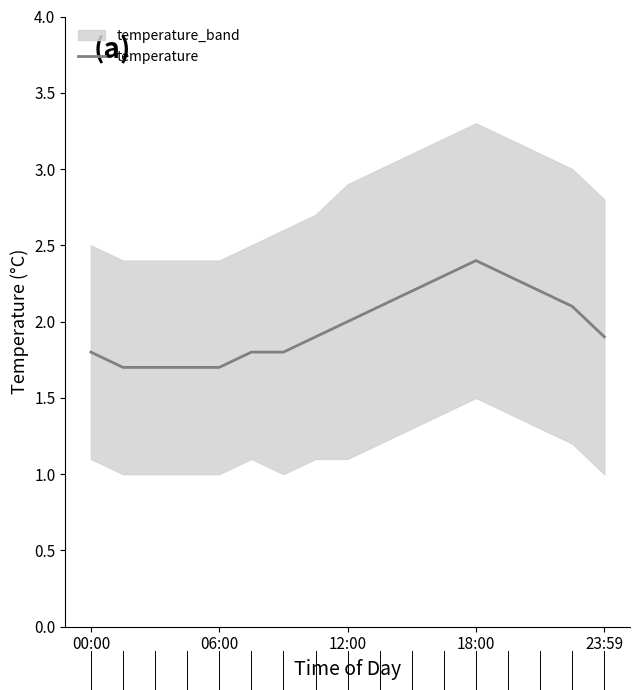

The value of temperature at 12:00 is 0.7. True or false?

False